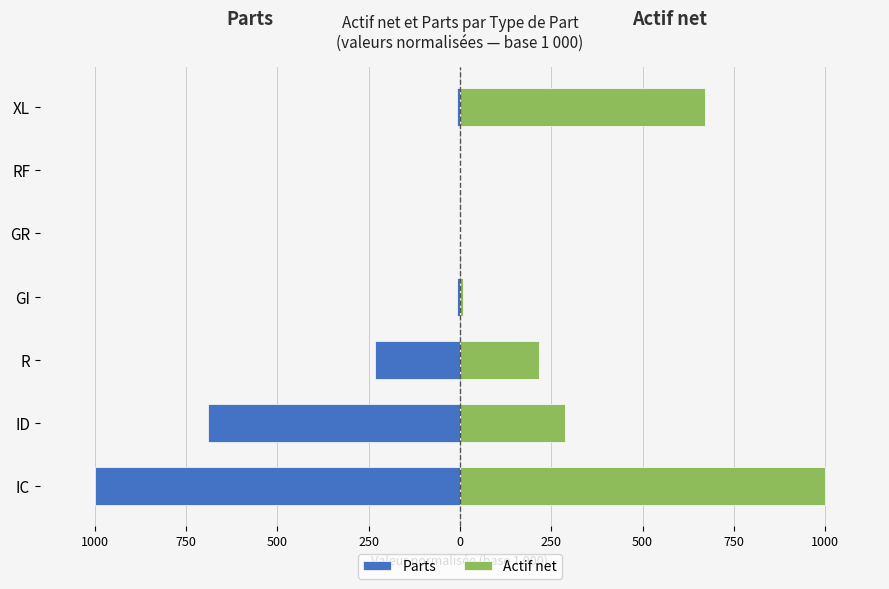

Which series has the widest spread of values?

Actif net